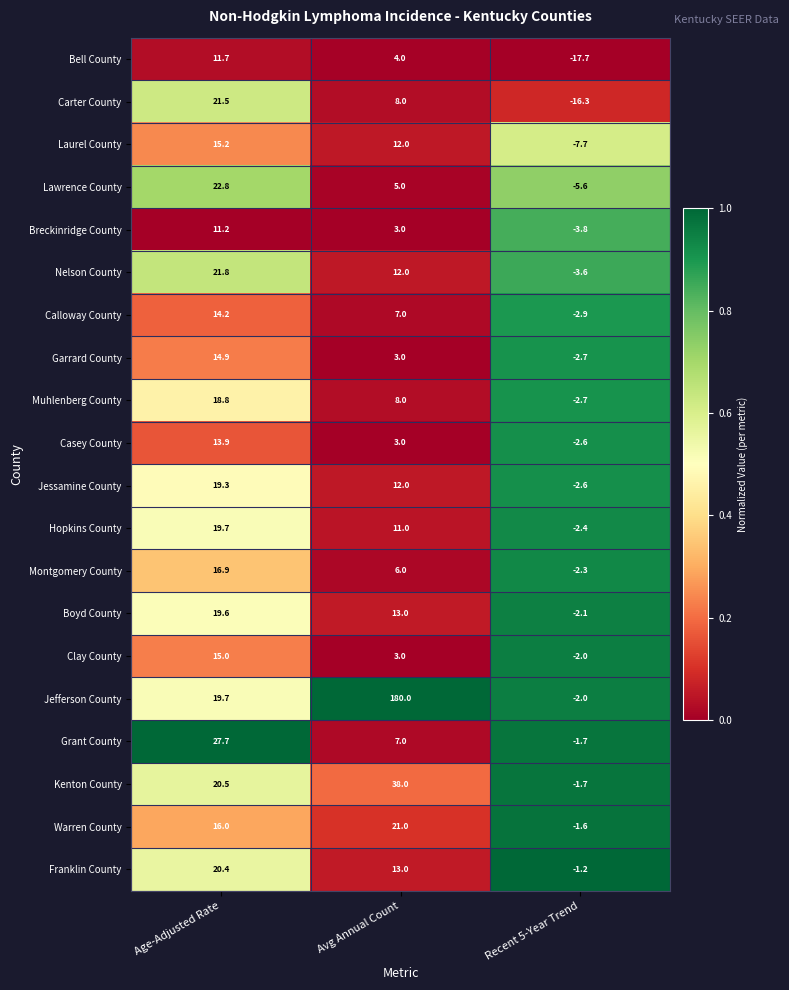

How many values in the Laurel County series are below 12?

1